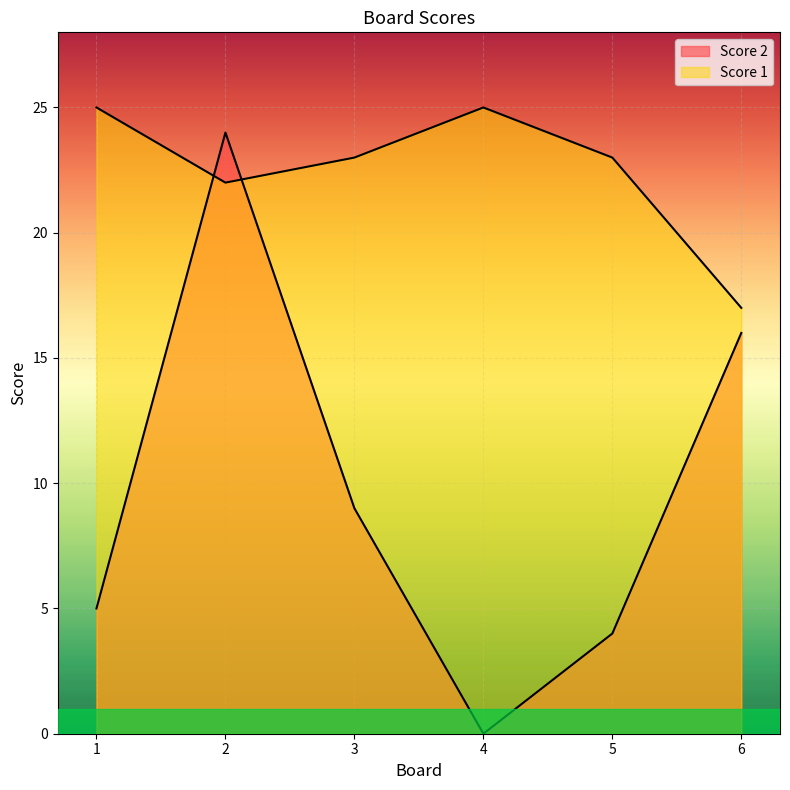

What is the total value across all series at 3?

32